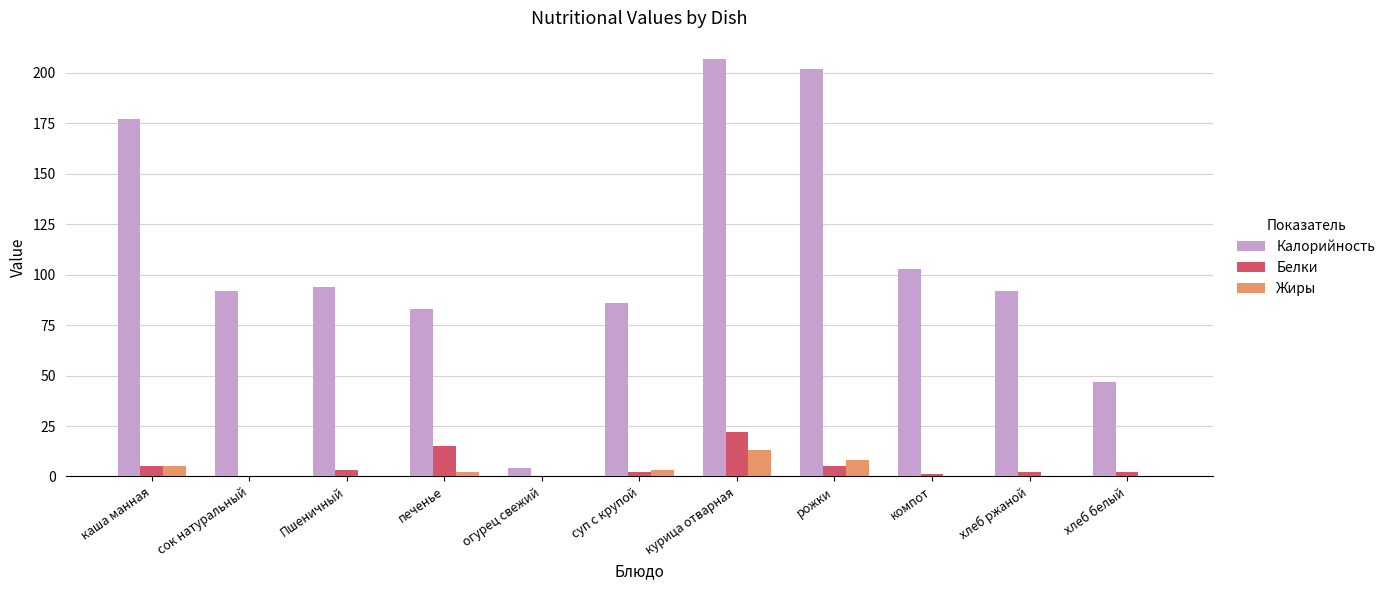

What is the maximum value shown in the chart?

207